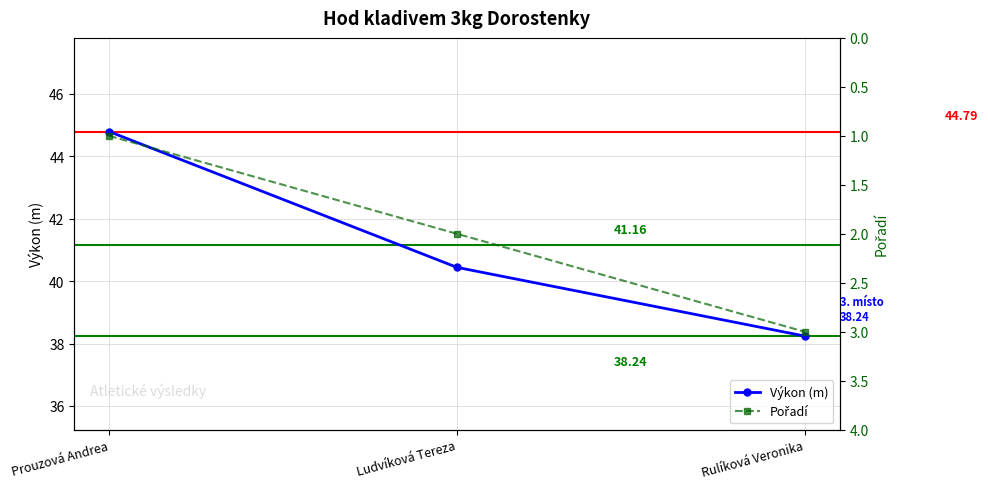

At which label does Pořadí reach its peak?

Rulíková Veronika